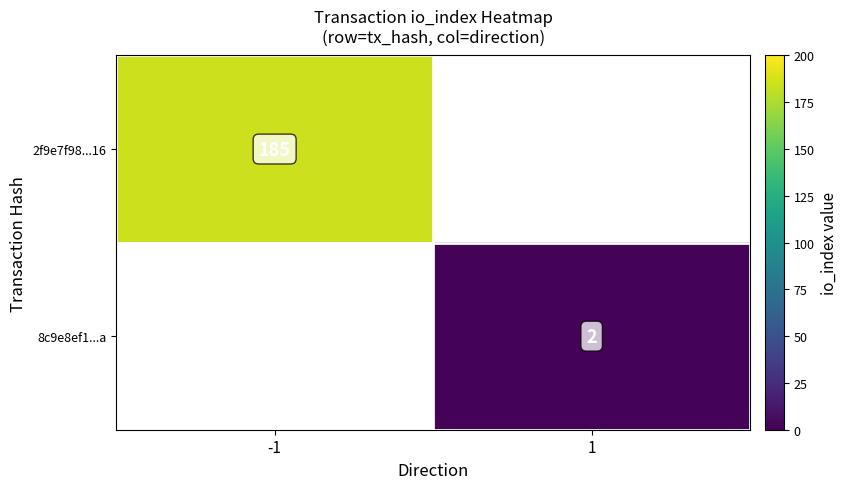

How many categories are shown in the chart?

2